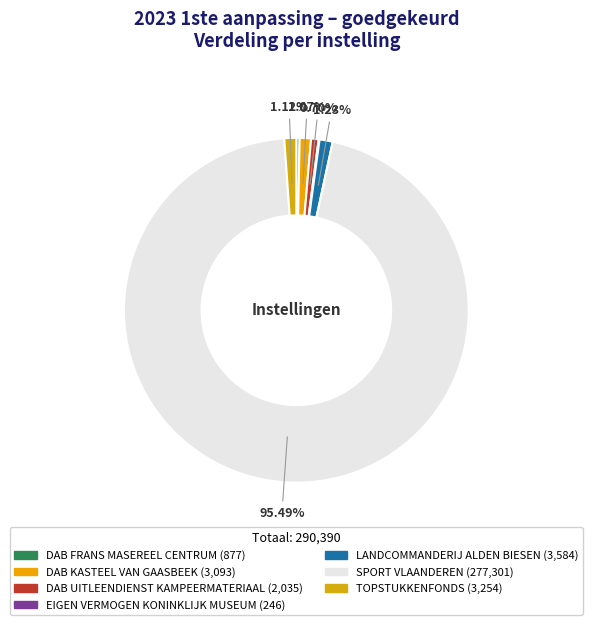

Rank the categories by value from lowest to highest.

EIGEN VERMOGEN KONINKLIJK MUSEUM, DAB FRANS MASEREEL CENTRUM, DAB UITLEENDIENST KAMPEERMATERIAAL, DAB KASTEEL VAN GAASBEEK, TOPSTUKKENFONDS, LANDCOMMANDERIJ ALDEN BIESEN, SPORT VLAANDEREN